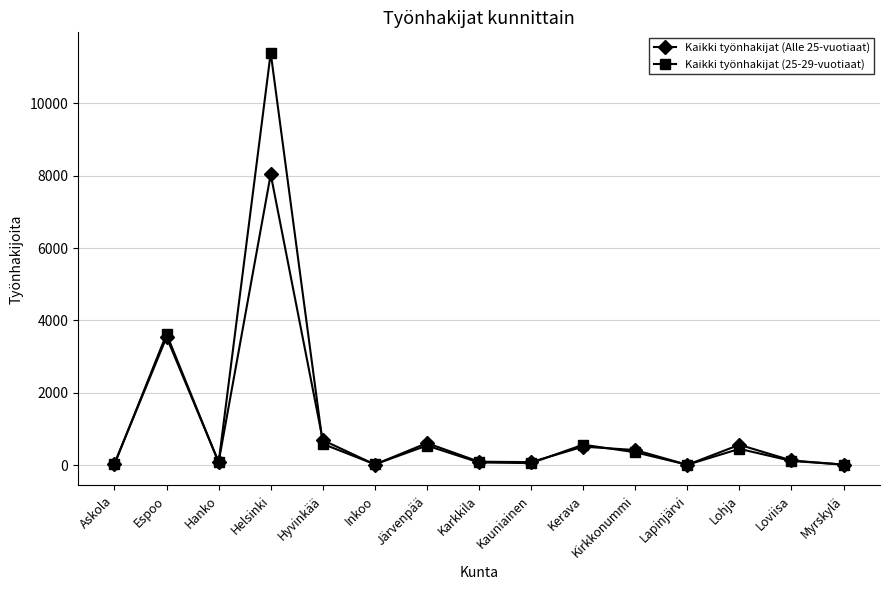

At how many categories does at least one series exceed 7838?

1